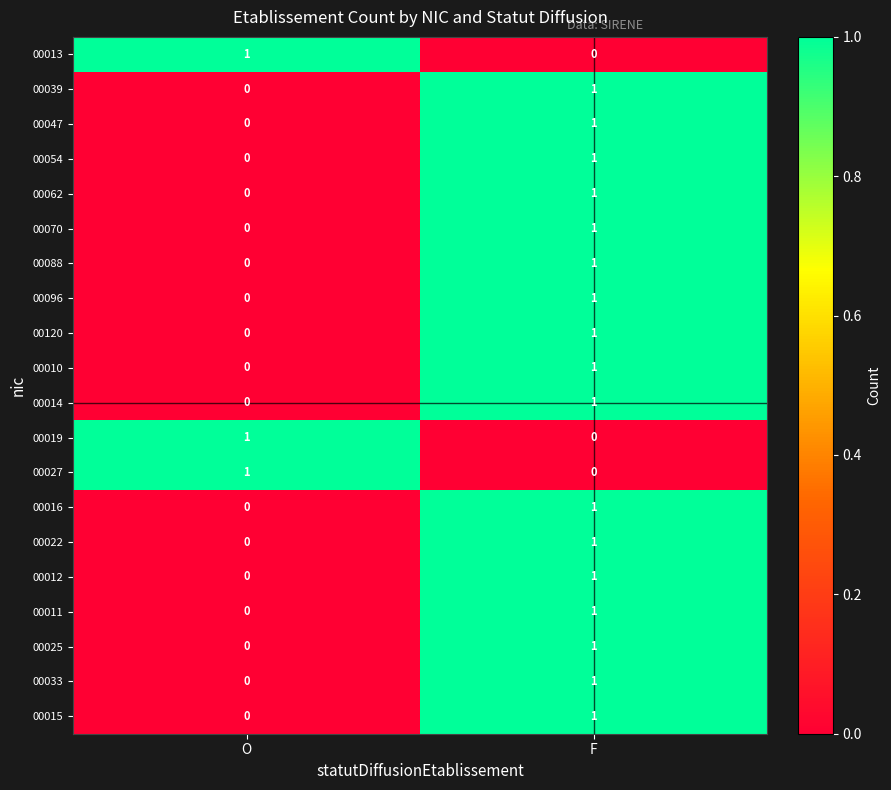

Which category has the lowest value in the 00062 series?

O